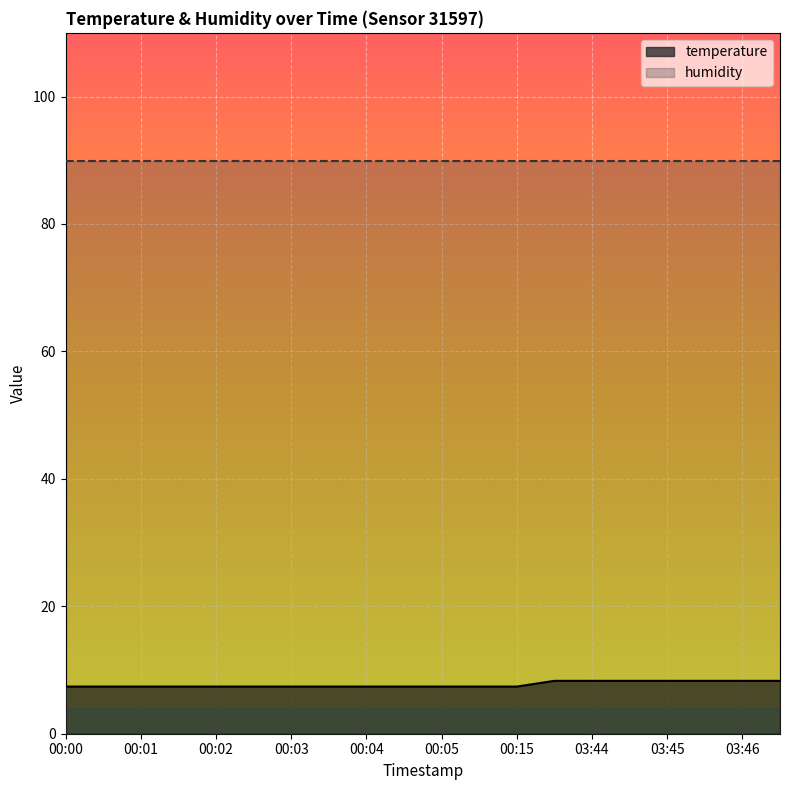

How many lines are shown in the chart?

2